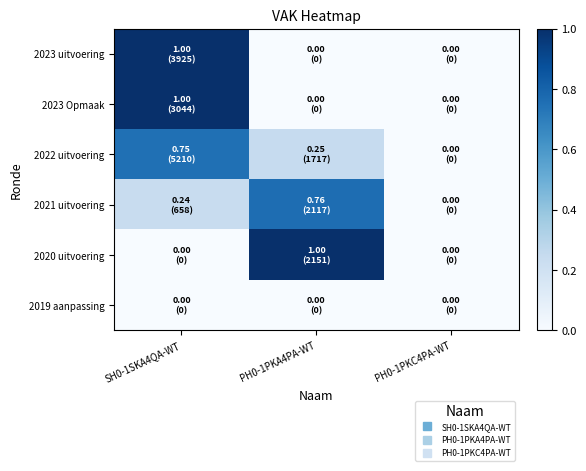

At how many categories does at least one series exceed 0?

2